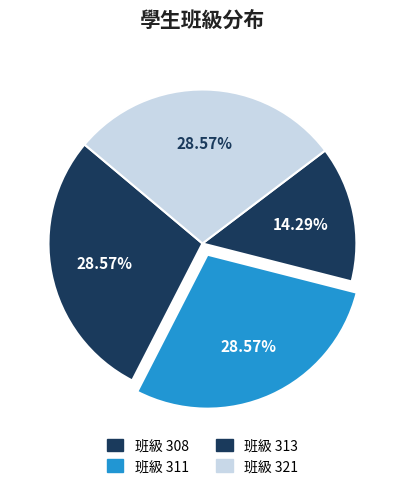

To the nearest percent, what is the average slice percentage?

25%